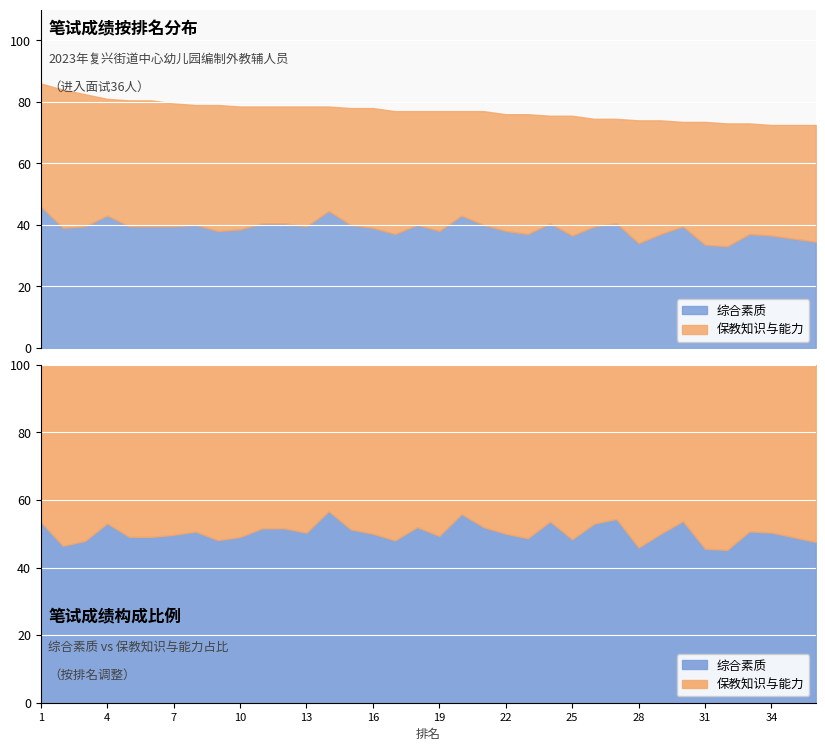

Which series has the largest total across all categories?

综合素质